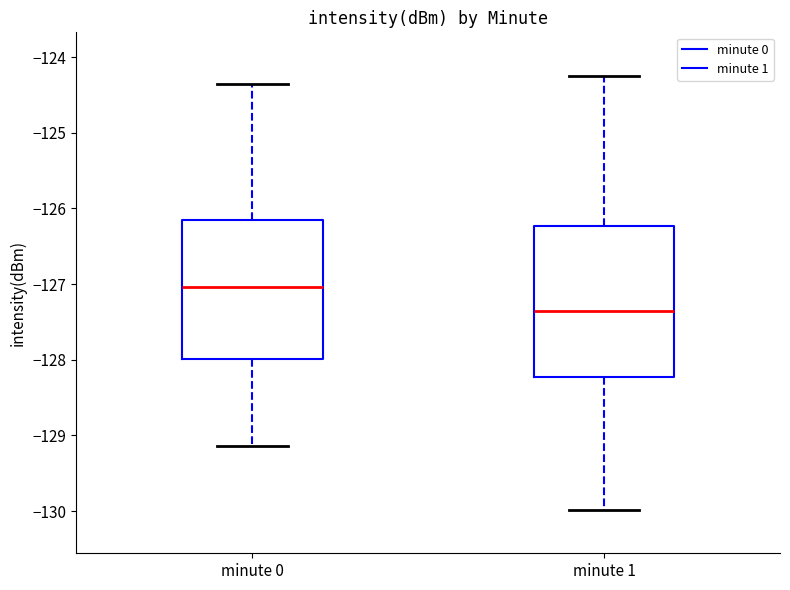

Reading left to right, read every box against the y-axis: the position of its median line, the range the box covers, and the ends of its whiskers. The values are not printed on the chart, so give them approximately, as read against the axis.

minute 0: median -127.0, box -128.0 to -126.2, whiskers -129.1 to -124.4
minute 1: median -127.3, box -128.2 to -126.2, whiskers -130.0 to -124.2